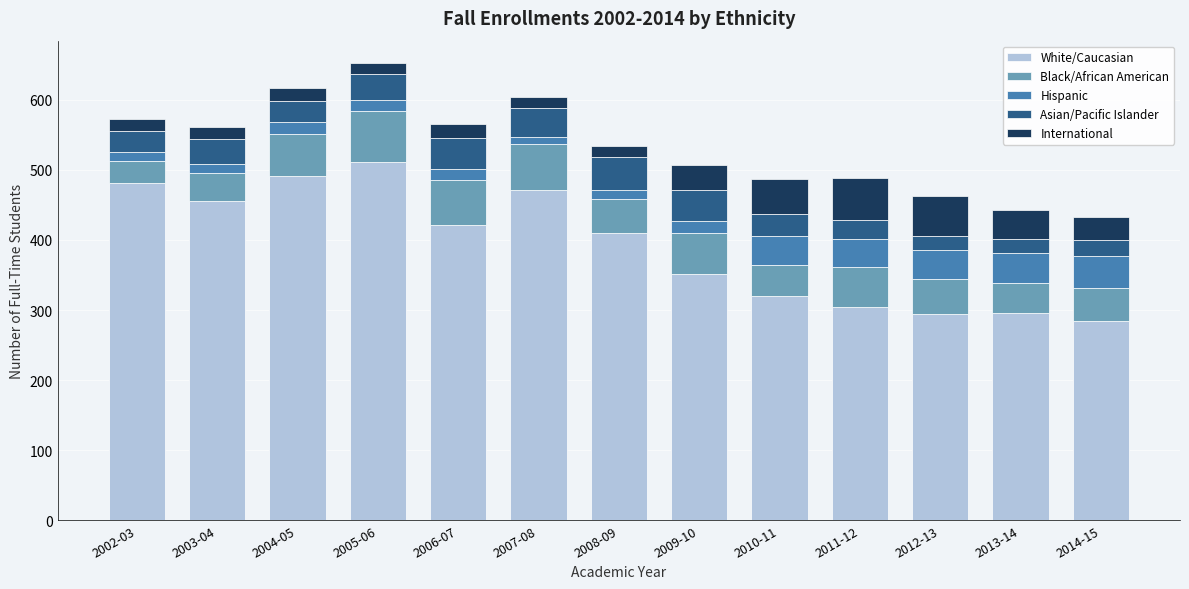

What is the total value across all series at 2011-12?

489